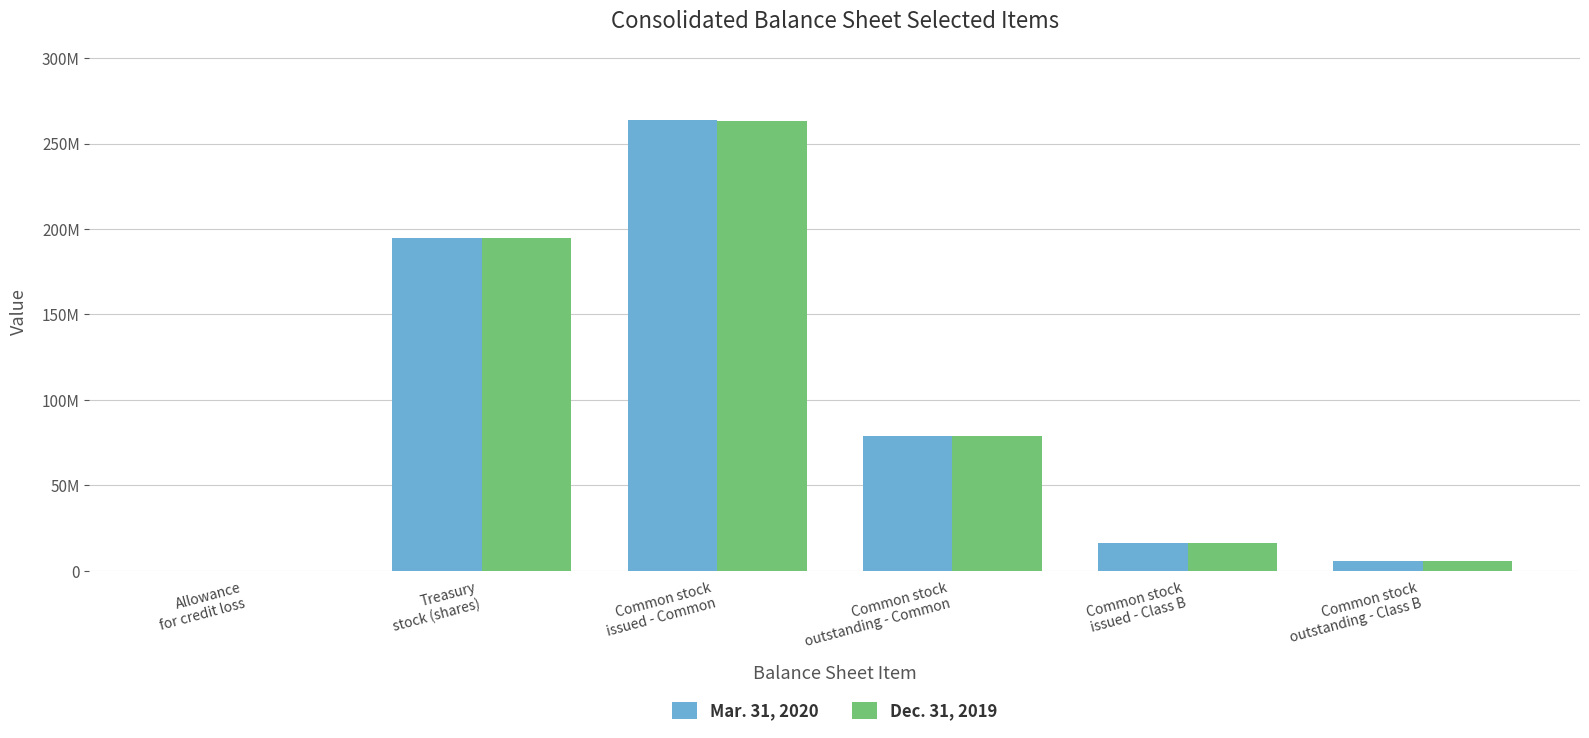

What are all the series names shown in the legend?

Mar. 31, 2020, Dec. 31, 2019